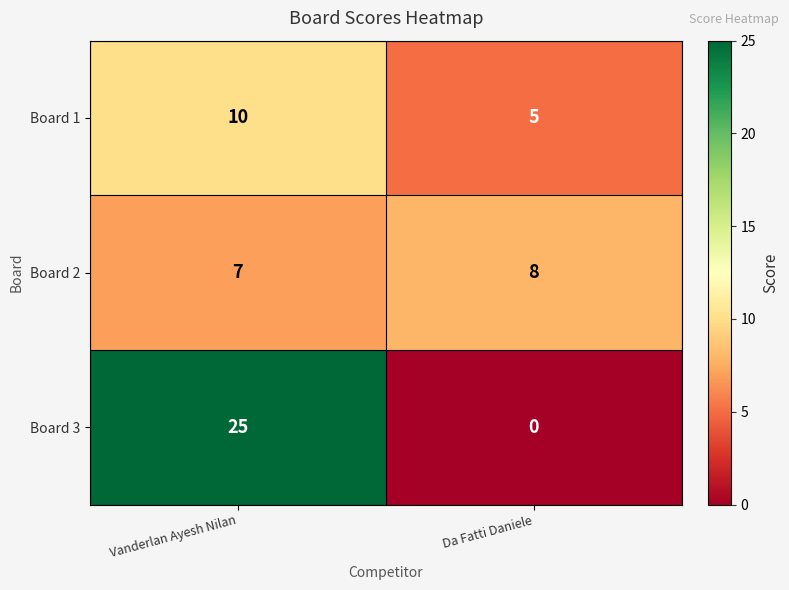

How many distinct data groups are displayed?

3